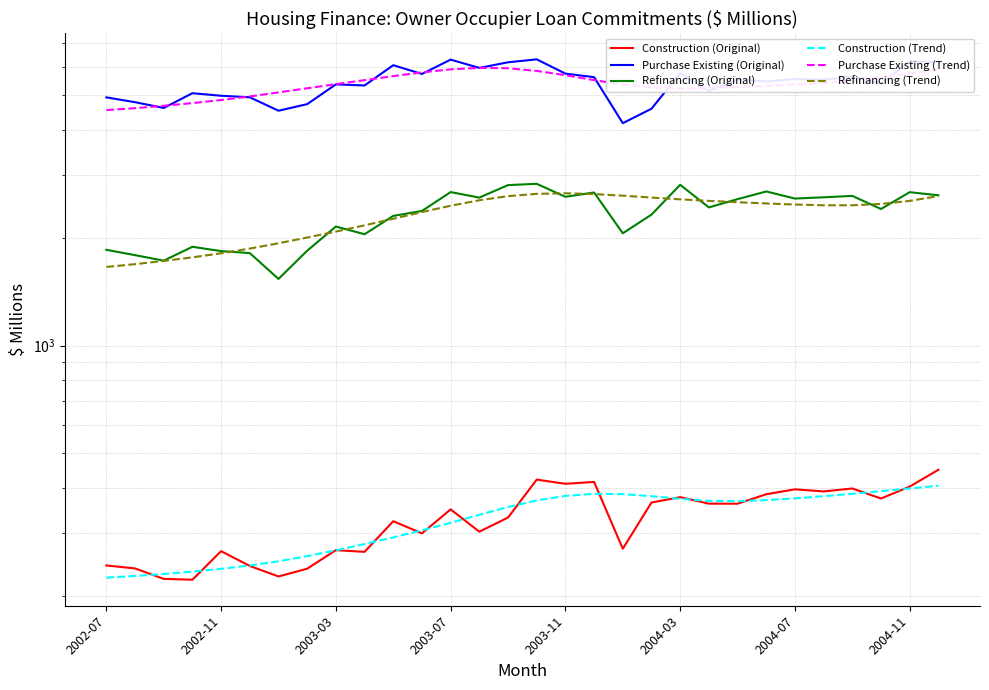

What is the value of the Refinancing (Original) point at the 11th from the left?

2303.5